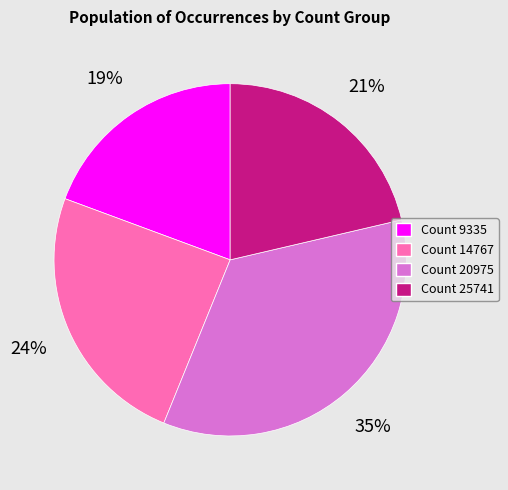

The Count 14767 slice represents 16% of the pie. True or false?

False